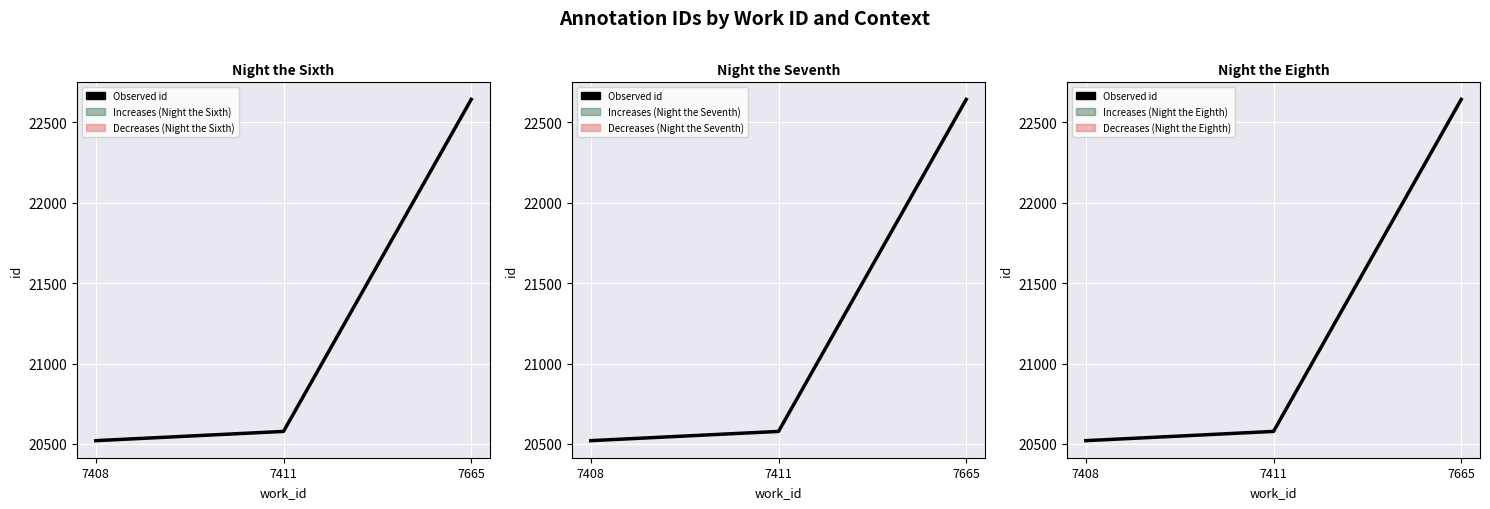

Approximately how many times larger is the value at 7411 compared to 7665?

0.9